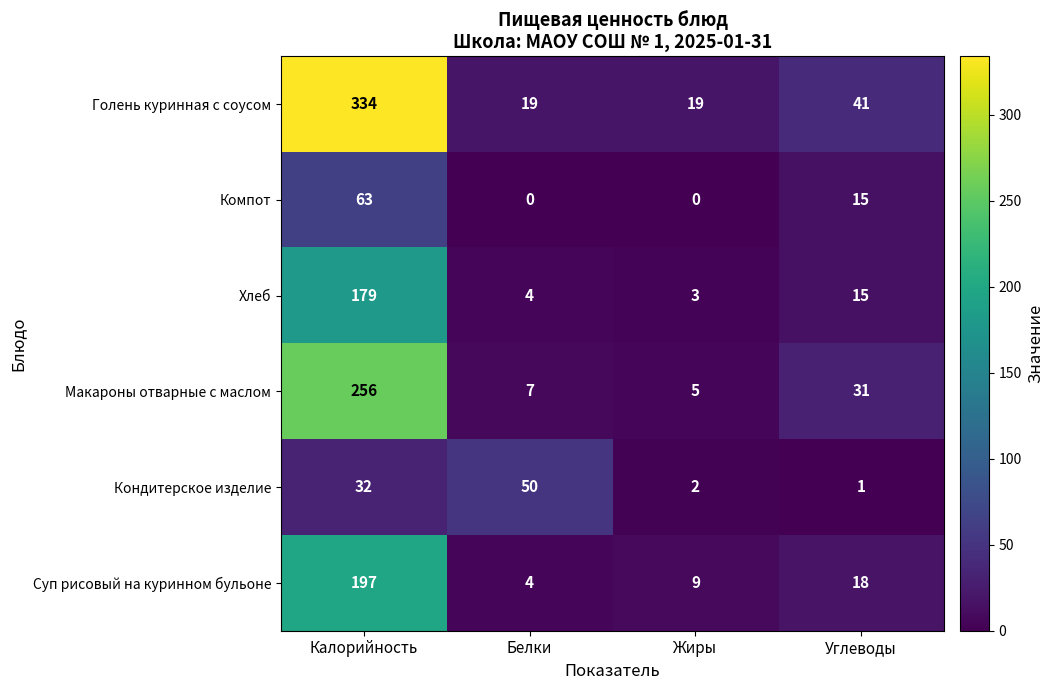

The value of Макароны отварные с маслом at Углеводы is 55. True or false?

False